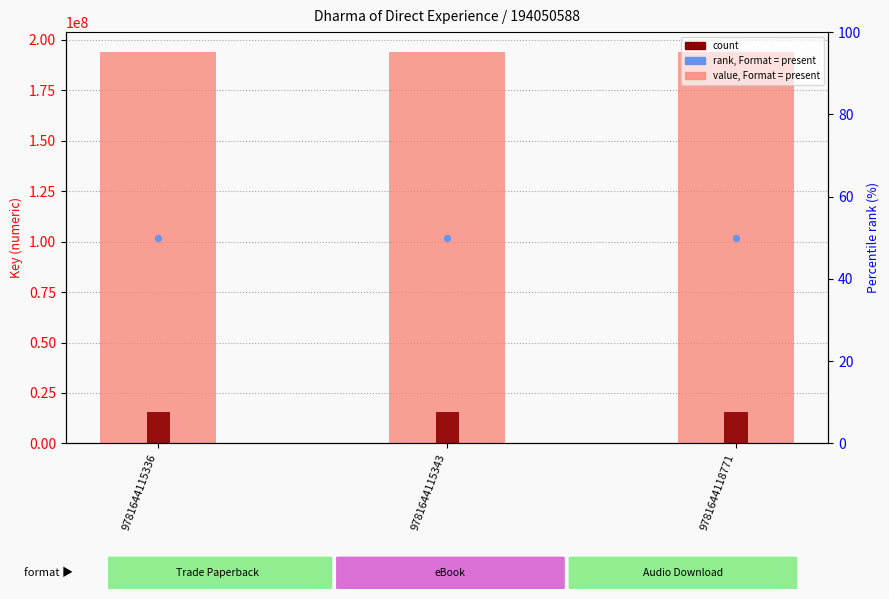

Which series has the largest total across all categories?

value, Format = present